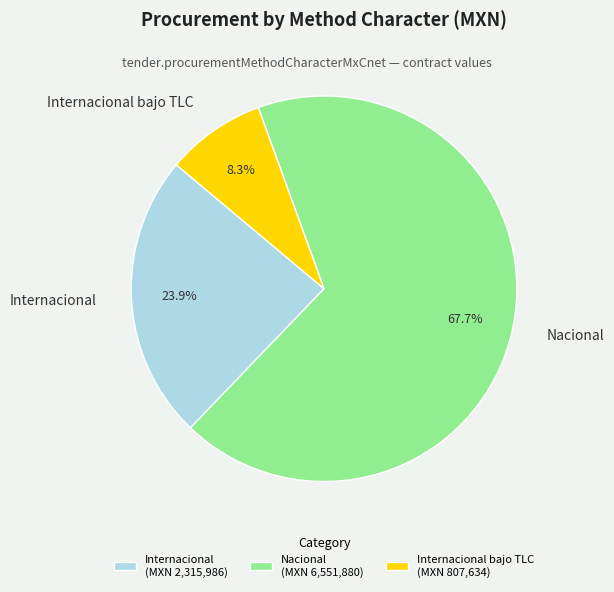

How many segments does this pie chart have?

3